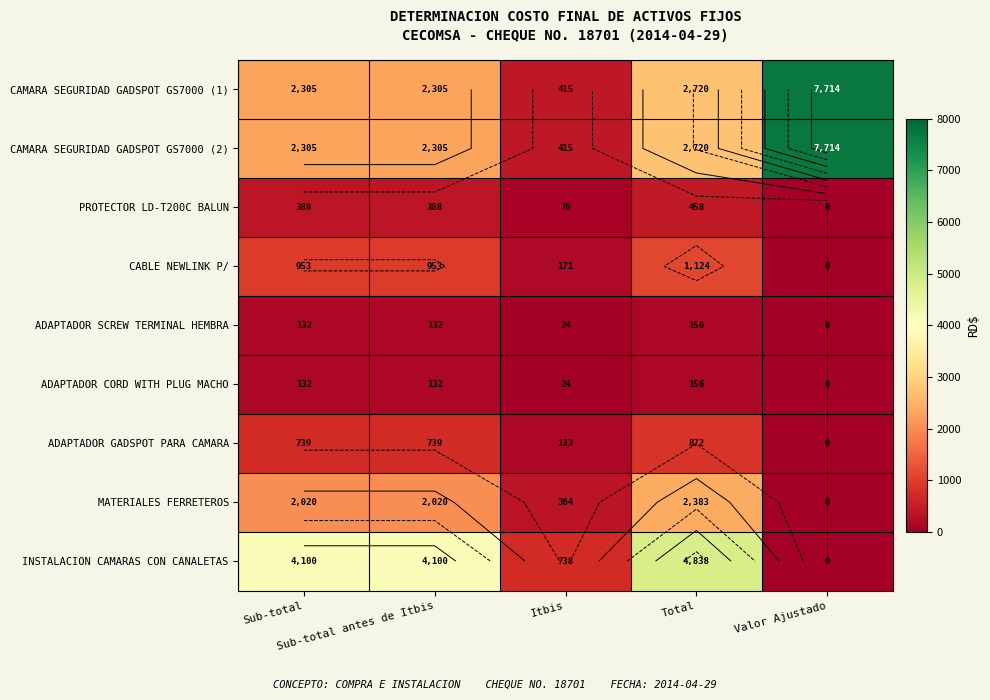

True or false: CAMARA SEGURIDAD GADSPOT GS7000 (2) has a value of 4313.8 at Total.

False